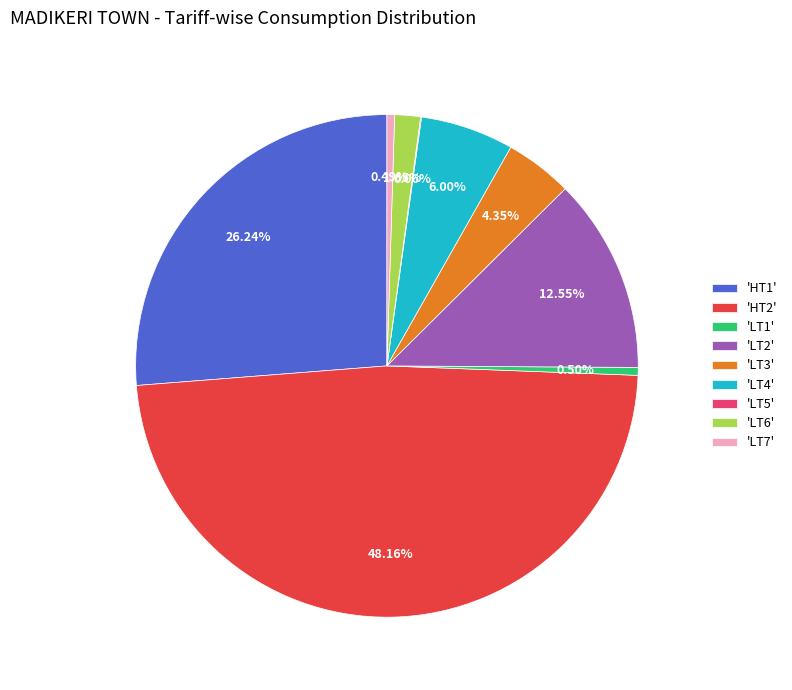

Which has a higher value, 'LT1' or 'LT4'?

'LT4'